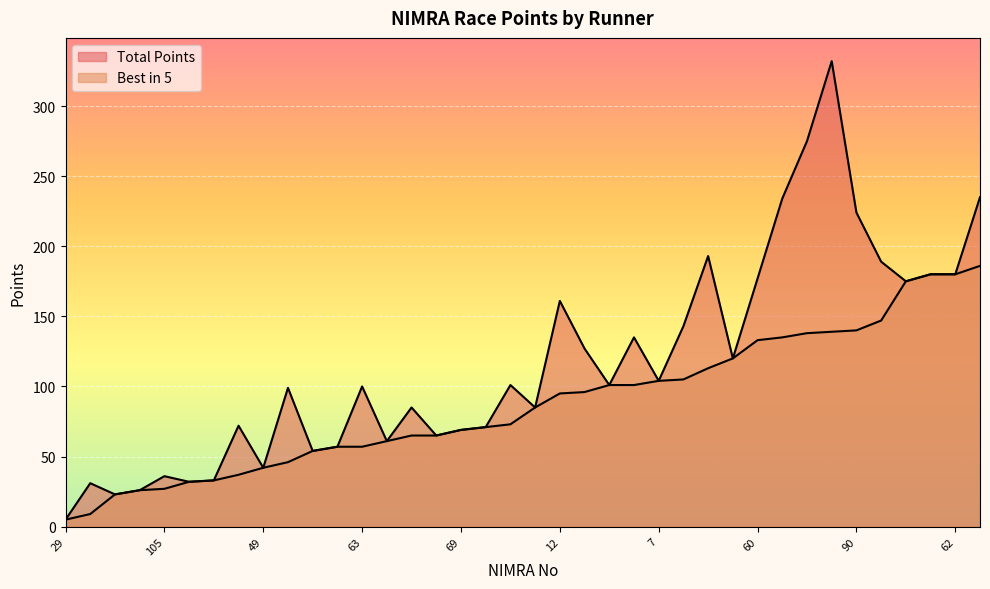

What are all the series names shown in the legend?

Total Points, Best in 5